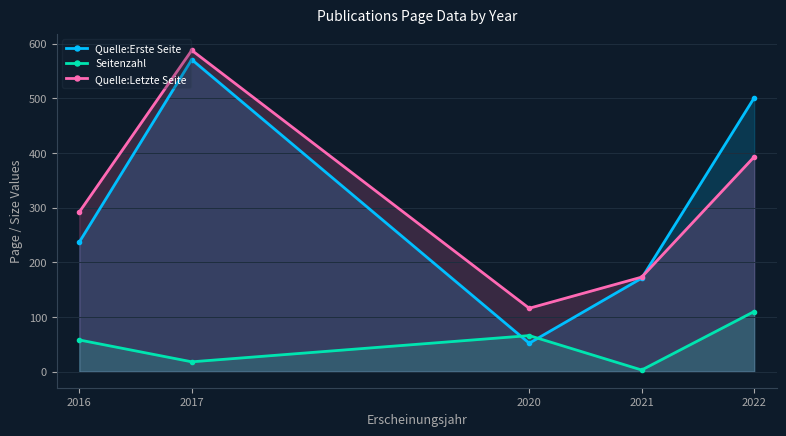

Between which two adjacent categories do Seitenzahl and Quelle:Erste Seite first intersect?

2017 and 2020